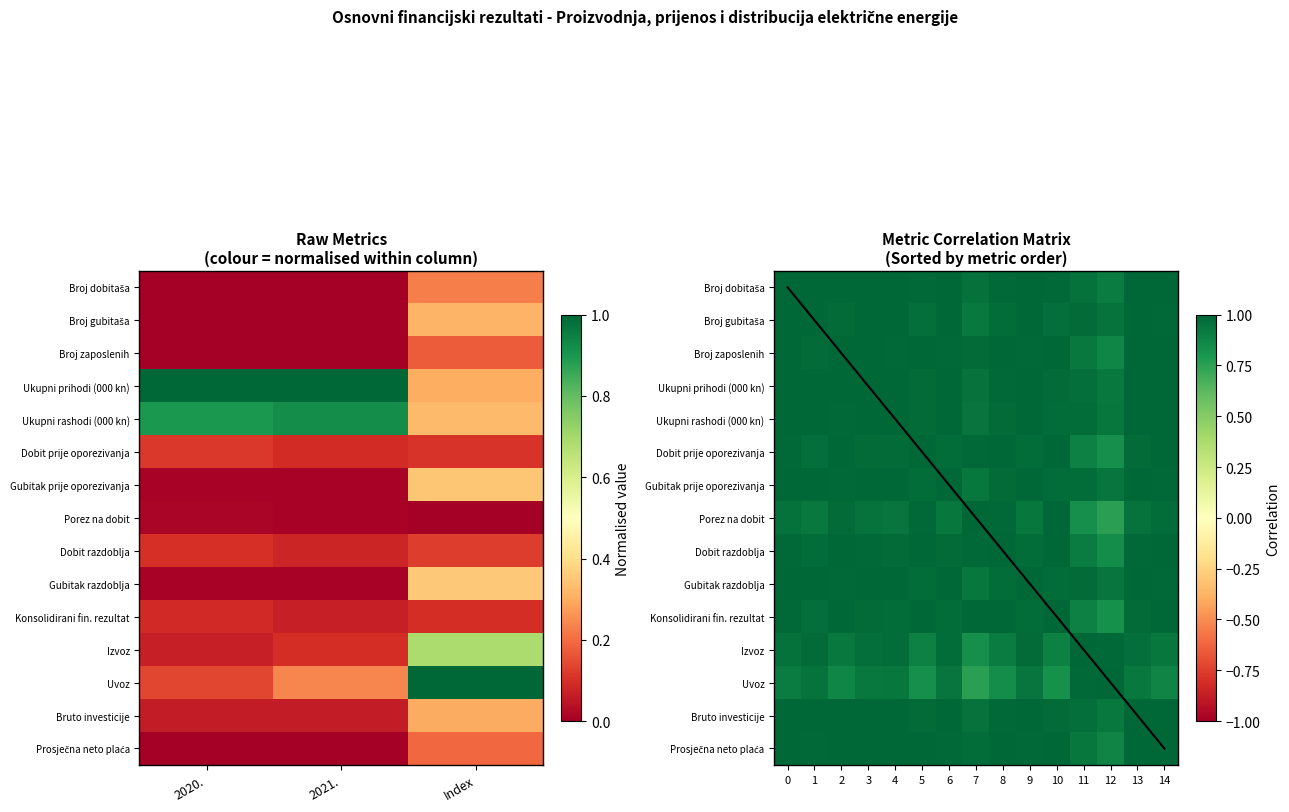

What is the highest value of the Uvoz series?

1.0